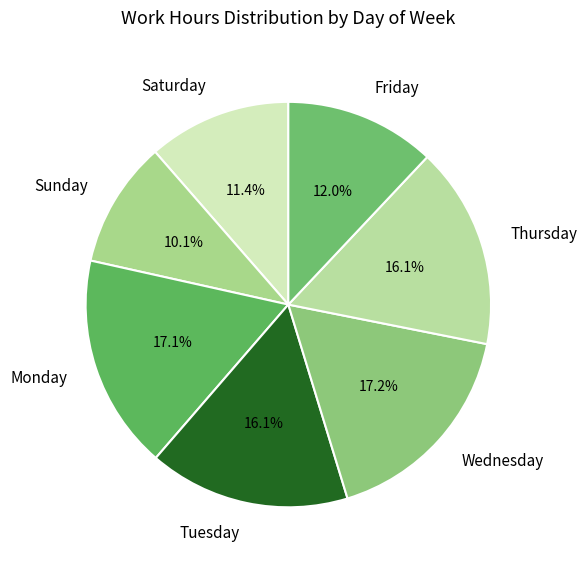

Which has a higher value, Friday or Wednesday?

Wednesday